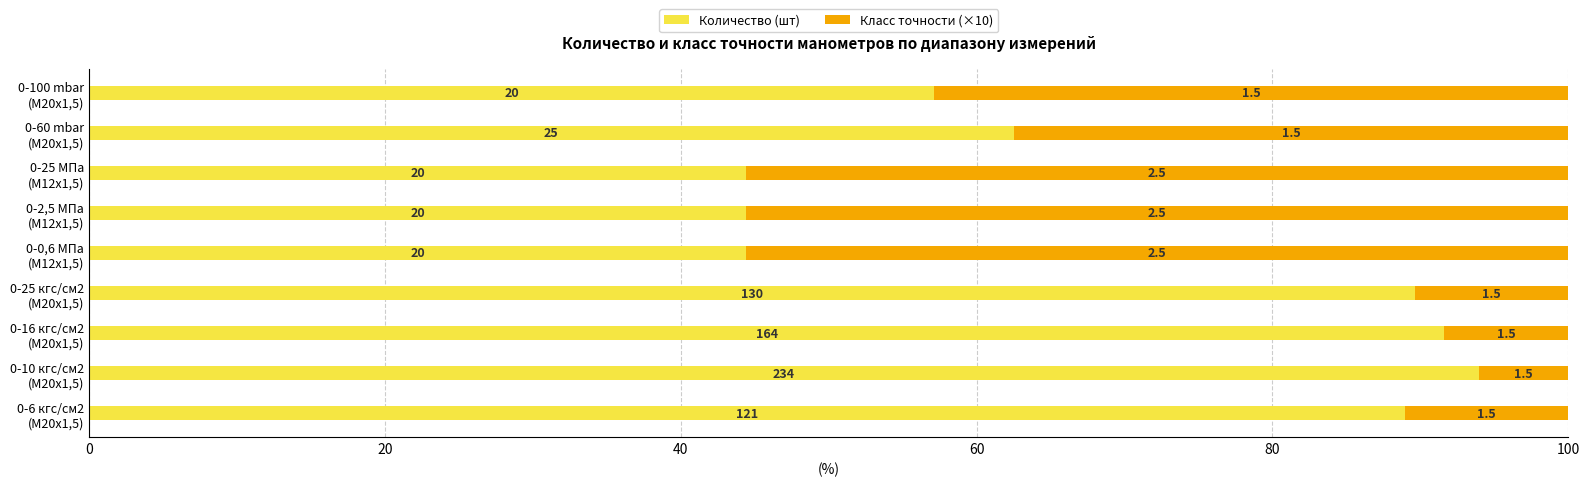

Rank the series by their average value, from highest to lowest.

Количество (шт), Класс точности (×10)